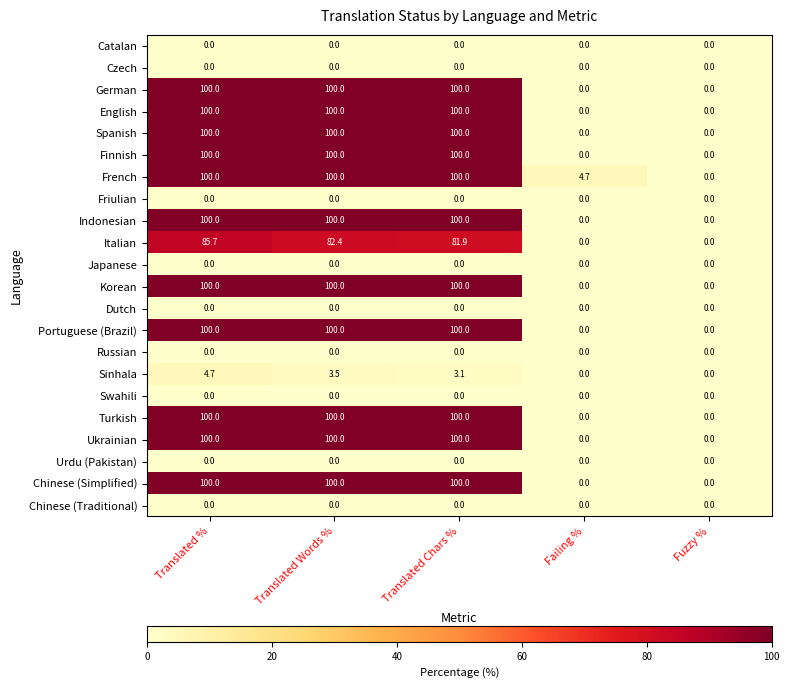

The Sinhala series shows 0.0 at Failing %. True or false?

True